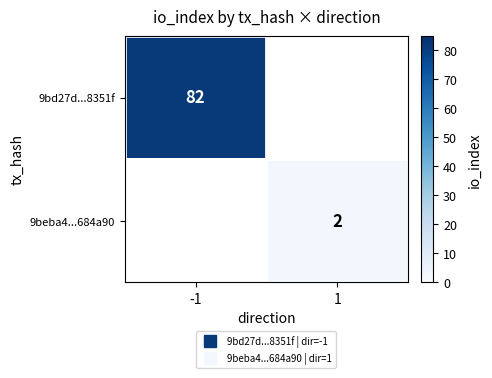

List the labels in order of 9bd27d...8351f value, largest first.

-1, 1